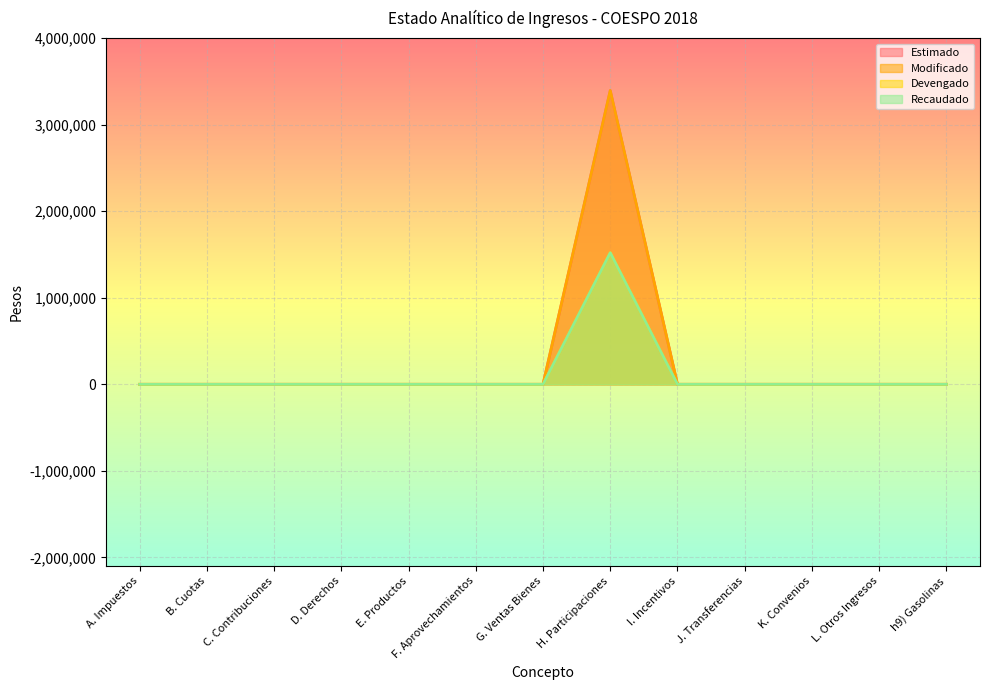

At which label is Recaudado closest to 760253?

A. Impuestos